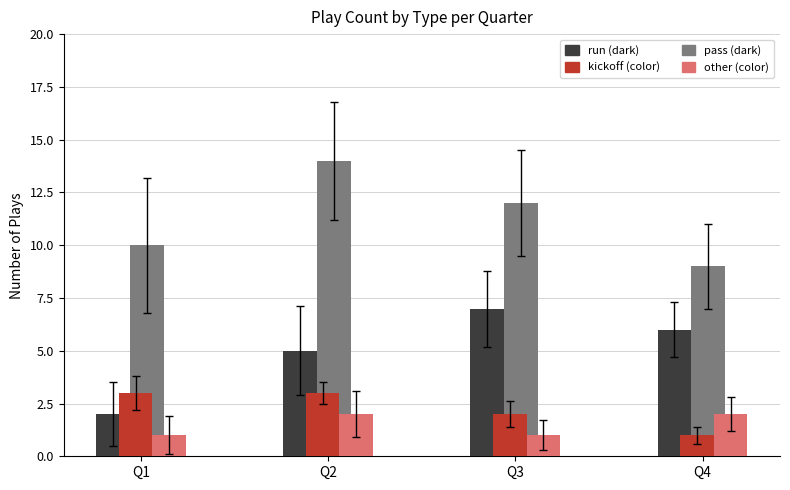

How many series are shown in this chart?

4